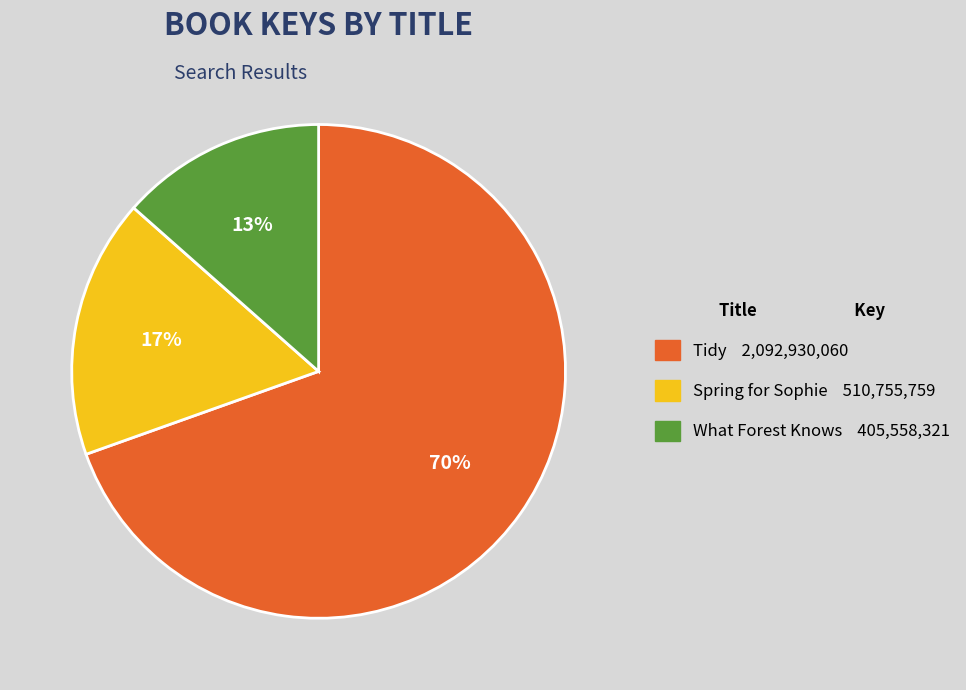

Combined, do What Forest Knows and Tidy account for over 50%?

Yes